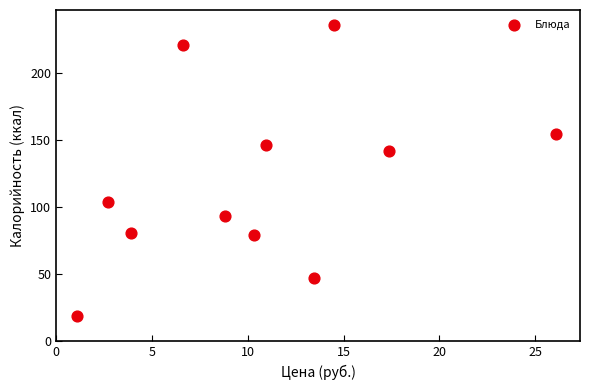

What Y value in the scatter plot is closest to 127?

141.6